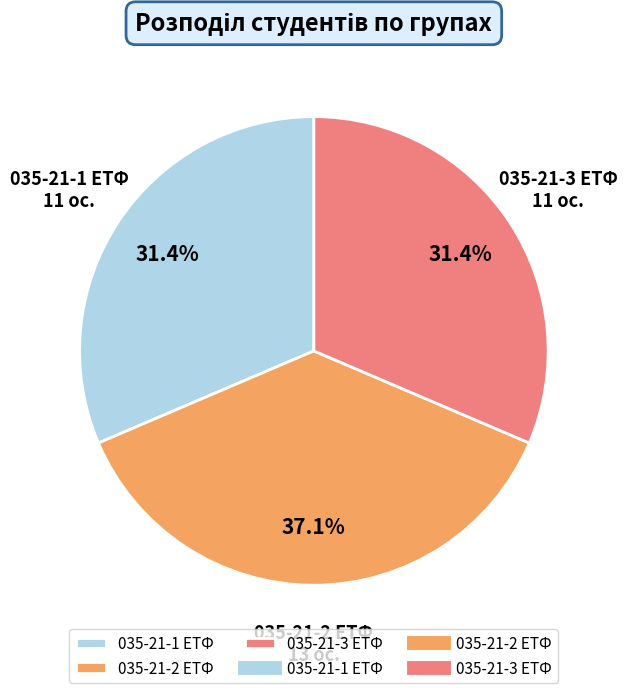

To the nearest percent, what portion does 035-21-2 ЕТФ represent?

37%